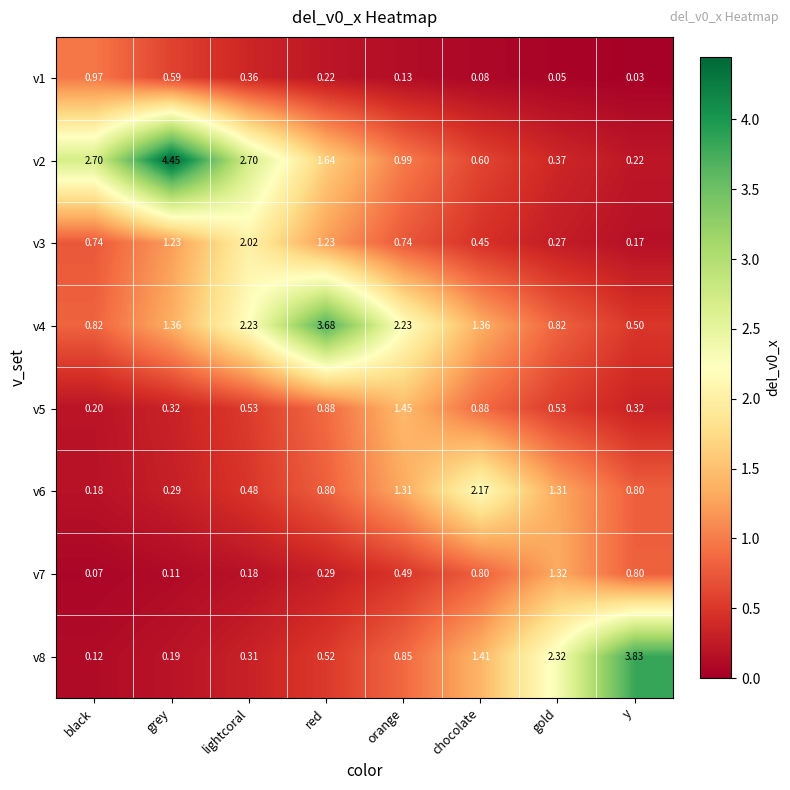

Which category has the highest value in the v5 series?

orange